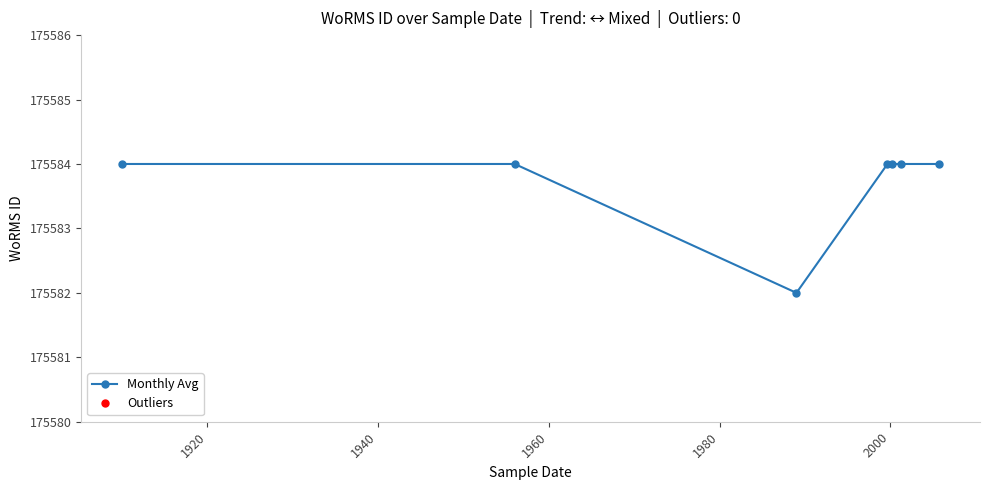

What is the sum of all values?

1229086